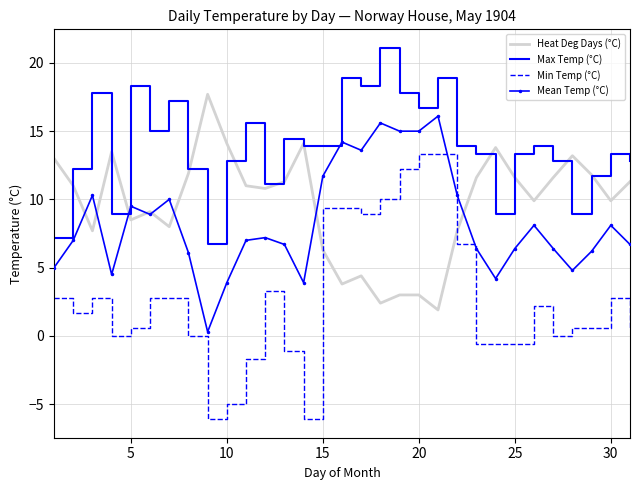

How many interior local peaks does the Max Temp (°C) series have?

10